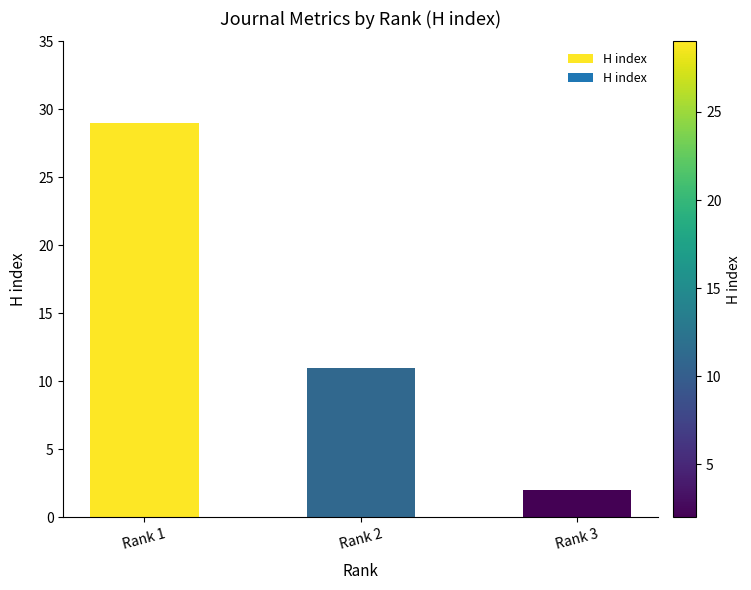

At which category does the chart reach its minimum across all series?

Rank 3